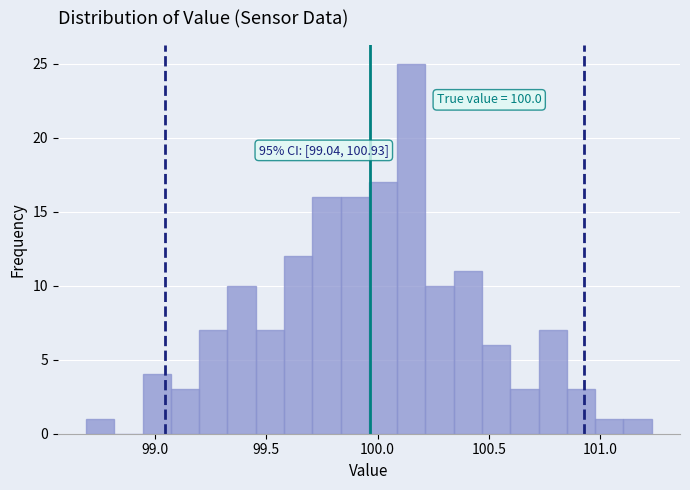

Read against the x-axis, roughly where is the centre of the tallest bar?

100.15